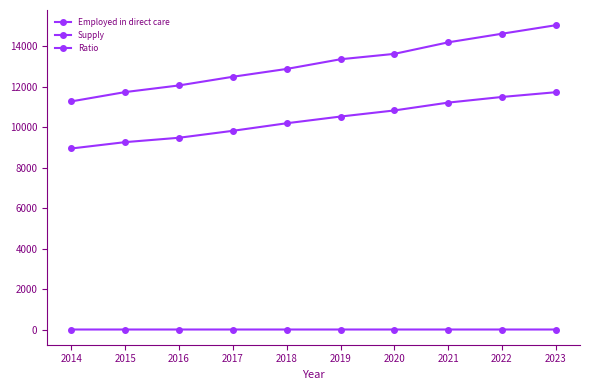

Does the chart display data point markers on the line(s)?

Yes